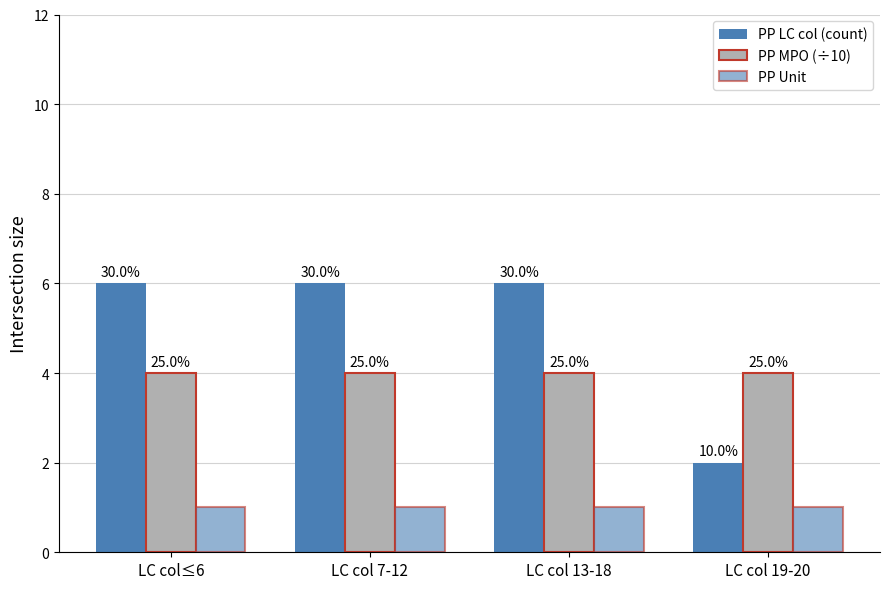

Does the chart contain stacked bars?

No